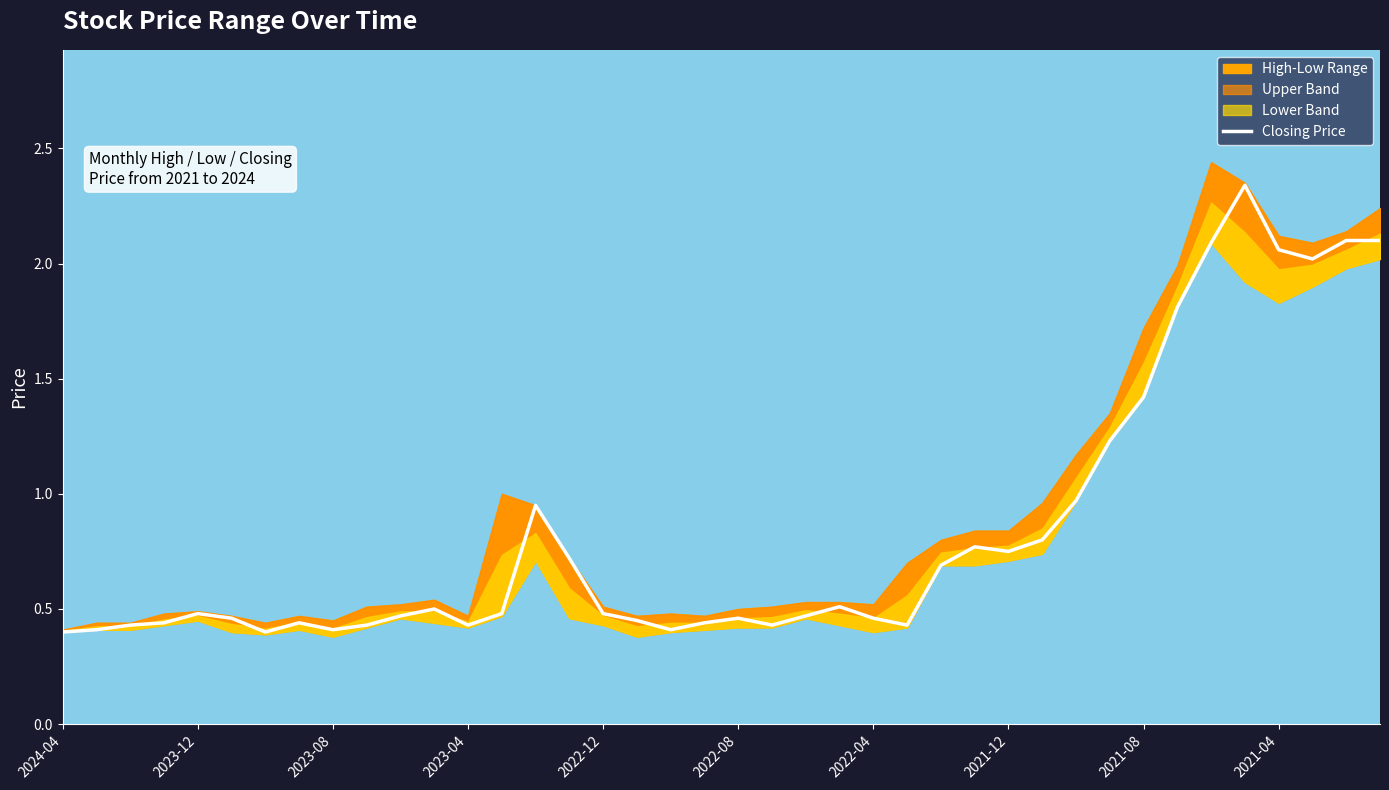

How many interior local valleys (lower than both neighbors) does the data have?

8